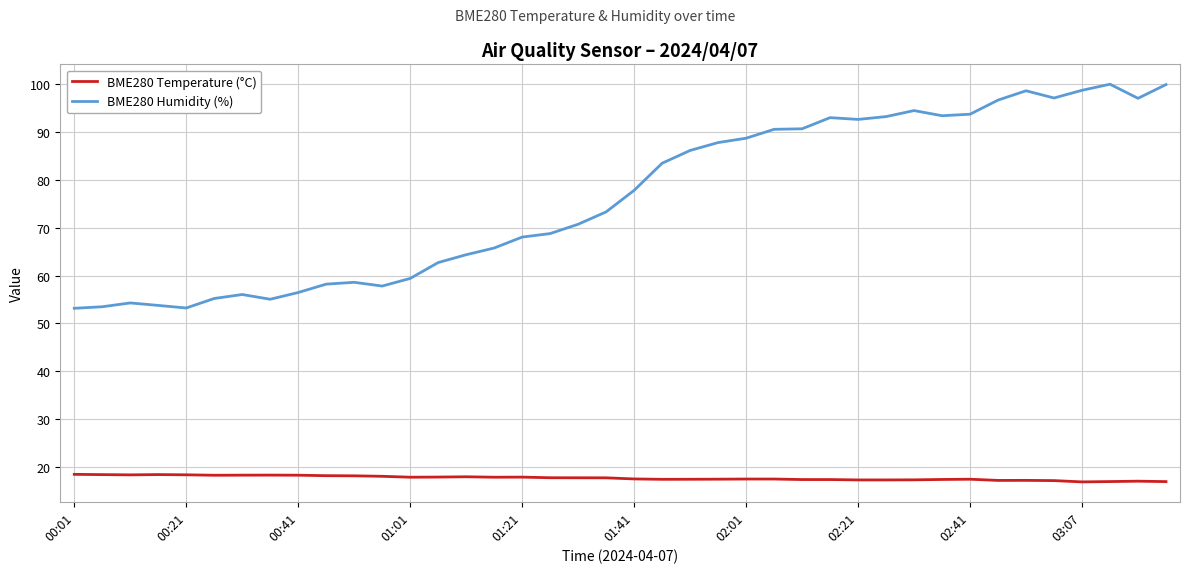

What is the minimum value for BME280 Temperature (°C)?

16.9